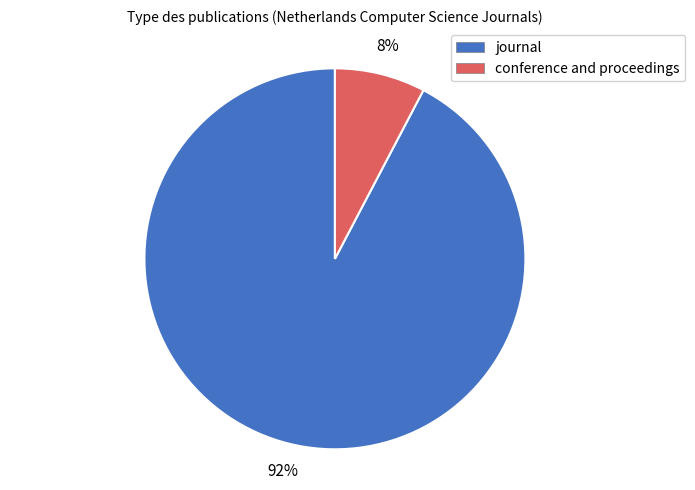

Between journal and conference and proceedings, which is larger?

journal